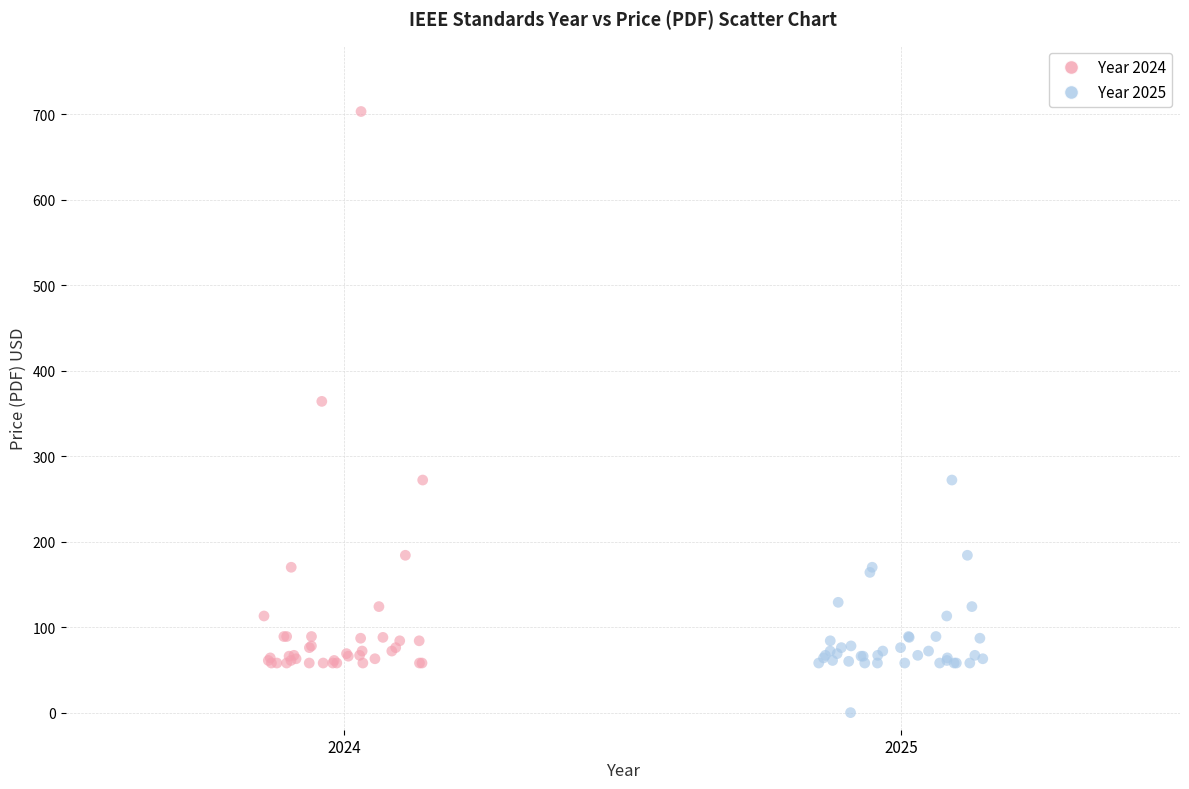

What are all the series names shown in the legend?

Year 2024, Year 2025